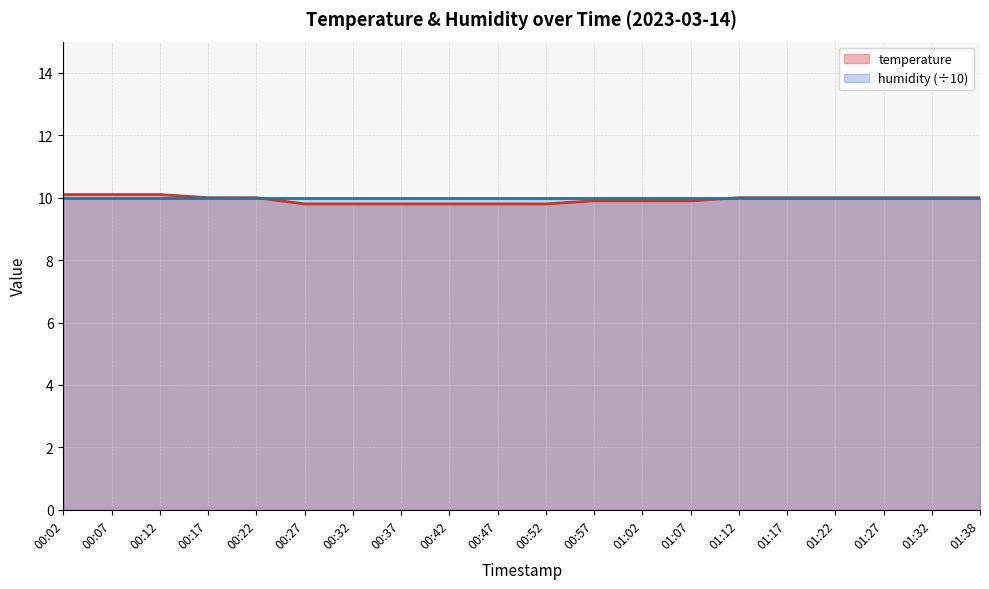

What is the value of the 15th point from the left?

10.0